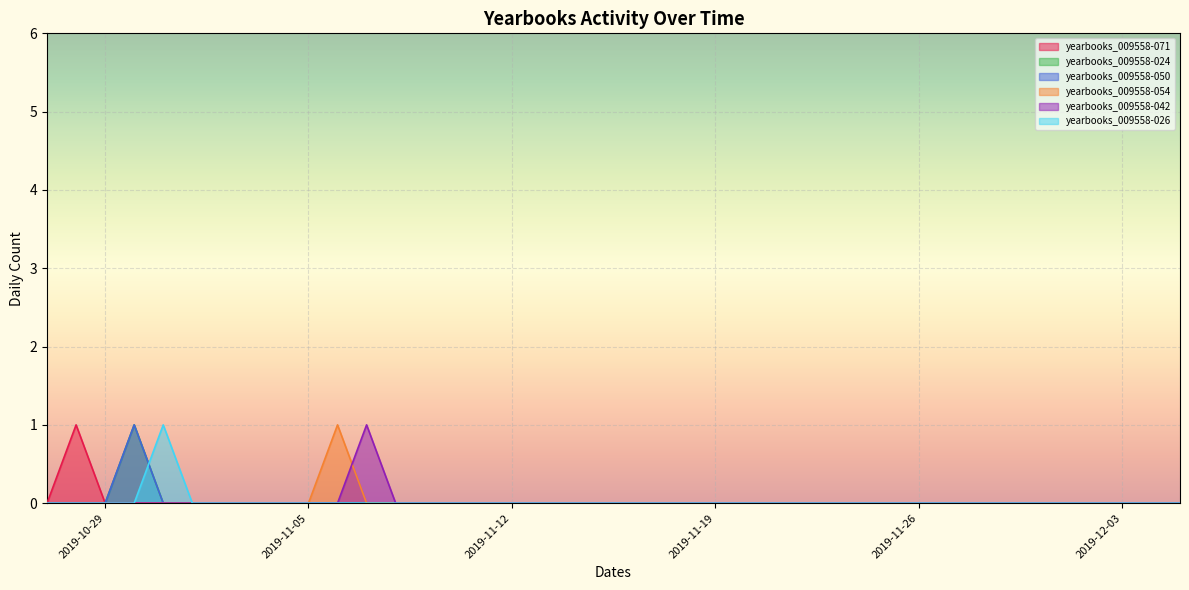

True or false: yearbooks_009558-026 has a value of 1 at 2019-11-18.

False